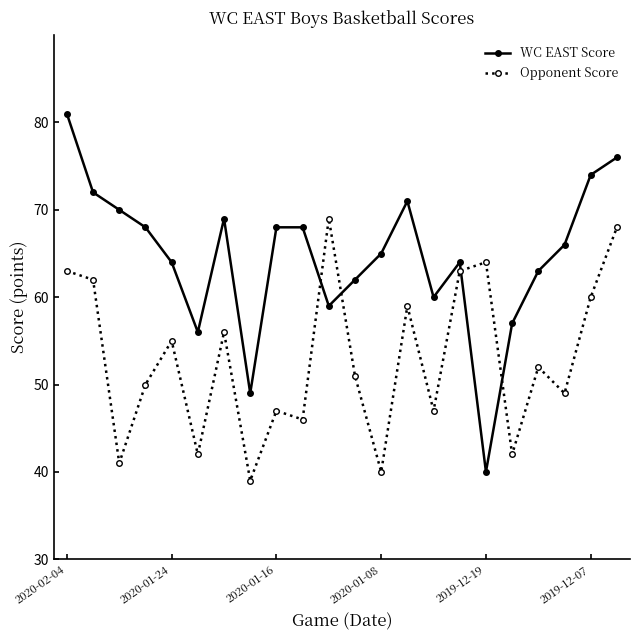

What is the lowest value of the WC EAST Score series?

40